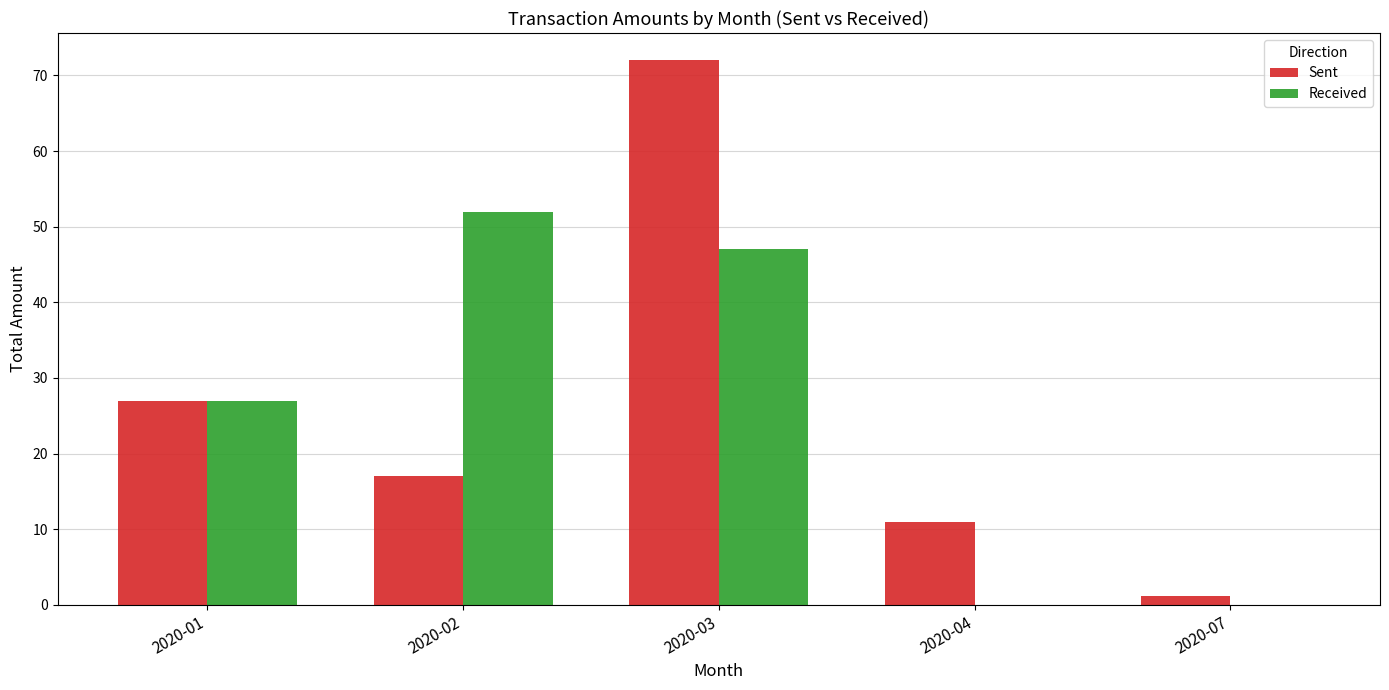

The Received series shows 27.0 at 2020-01. True or false?

True